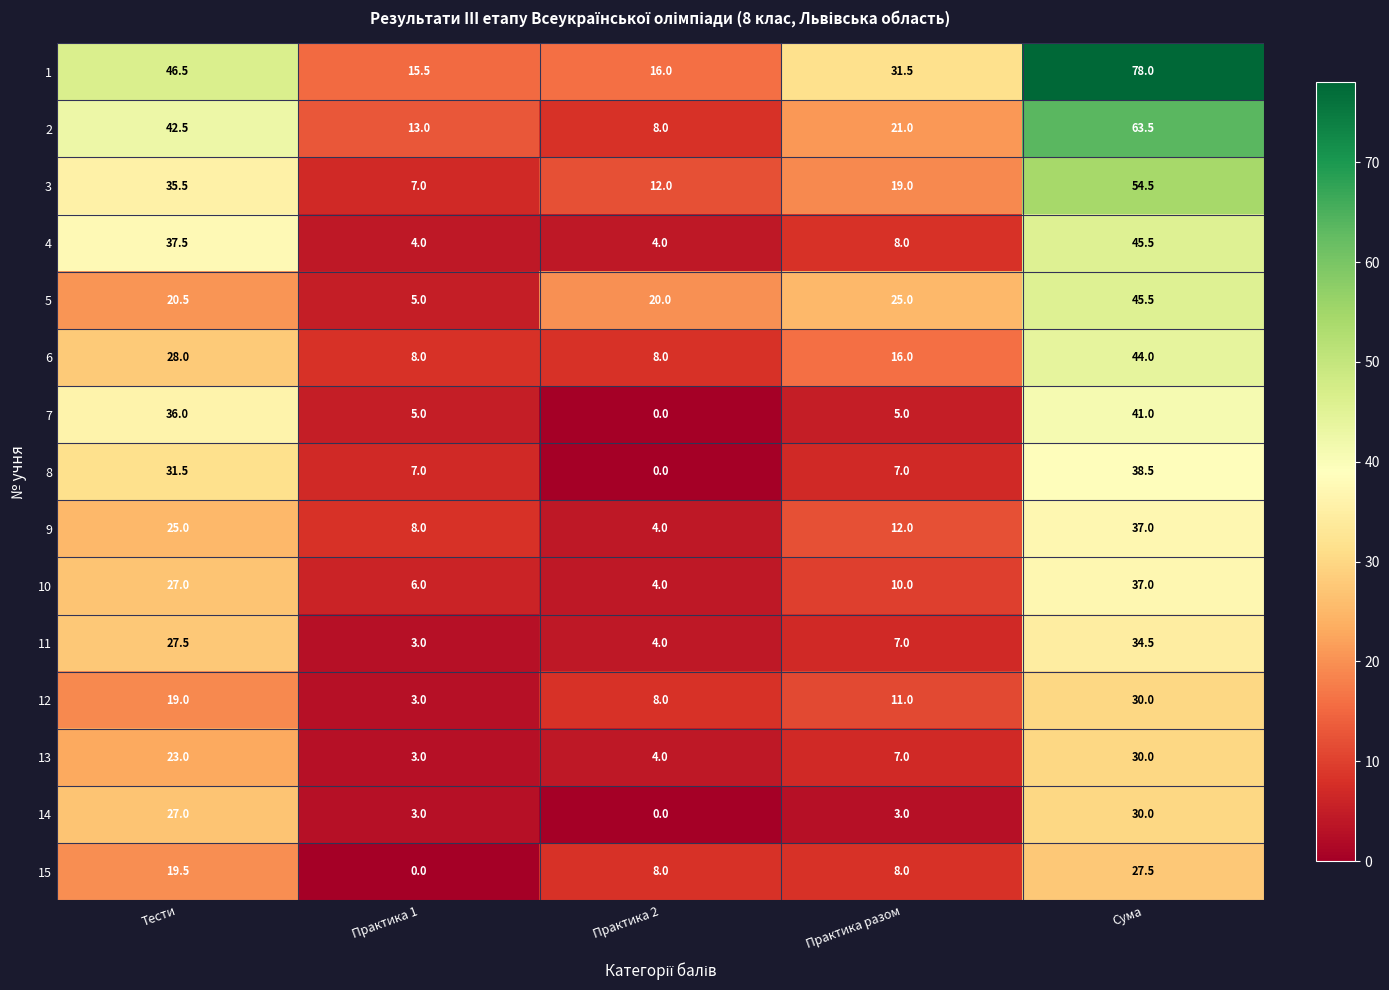

Is the value of 8 at Практика разом greater than the value of 4 at Практика 1?

Yes